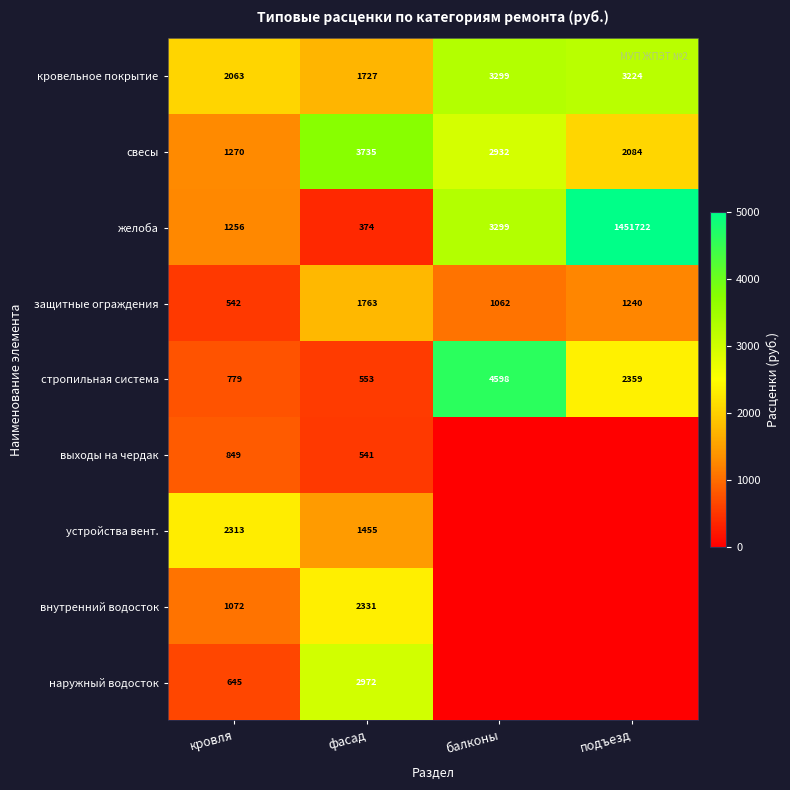

What is the total value across all series at подъезд?

13906.9